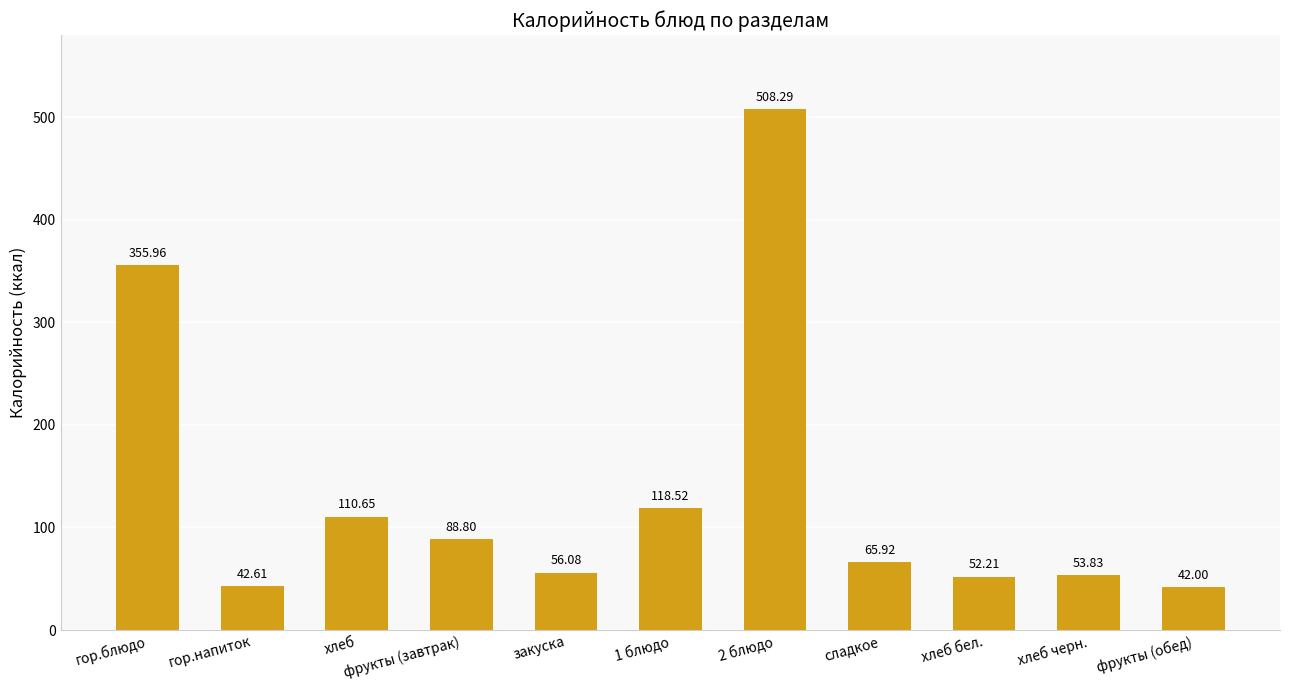

What position from the right is 1 блюдо?

6